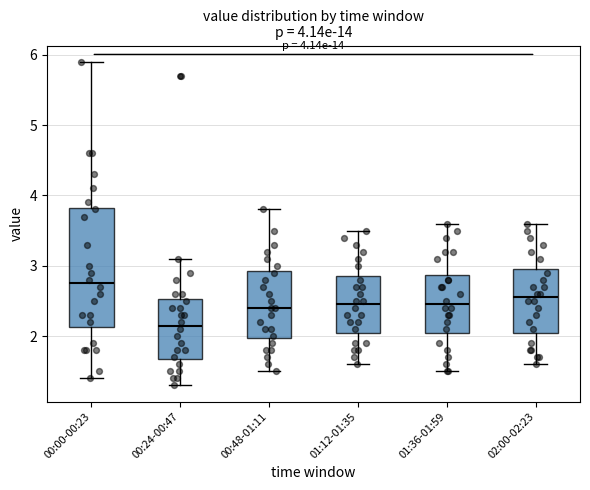

Comparing the boxes themselves (not the whiskers), which one is the tallest?

00:00-00:23